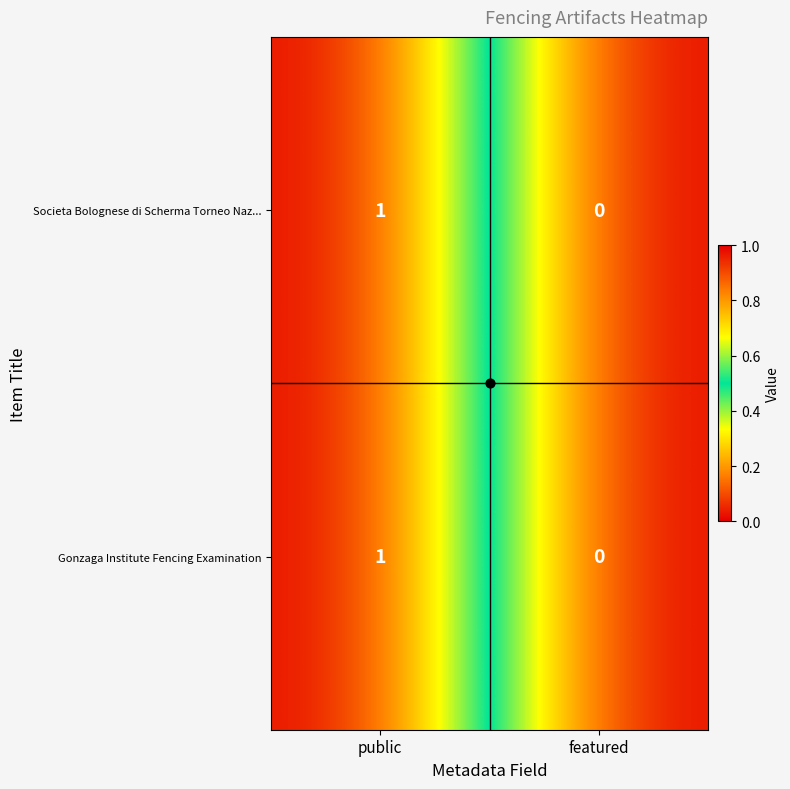

At which category is the sum across all series the highest?

public